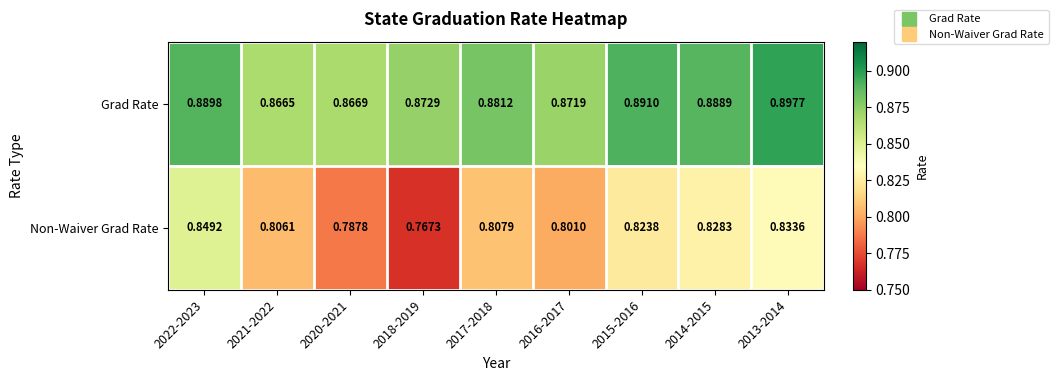

Is the value of Non-Waiver Grad Rate at 2015-2016 greater than the value of Grad Rate at 2022-2023?

No